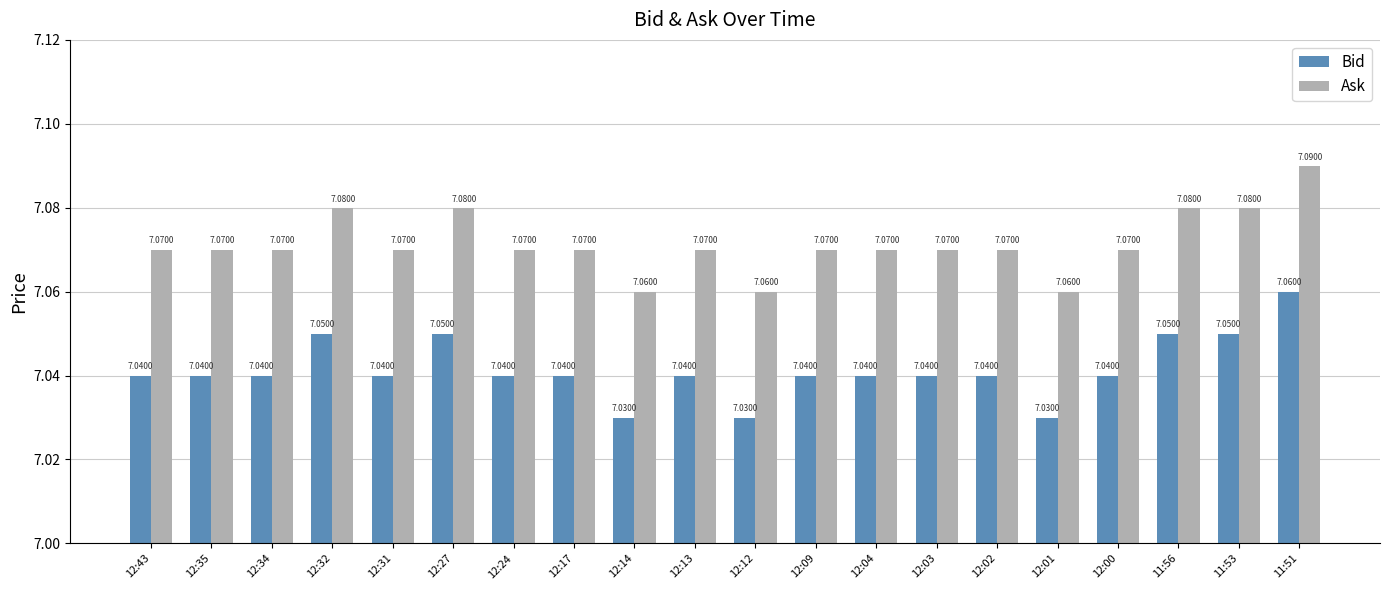

What is the label of the 9th bar from the right?

12:09